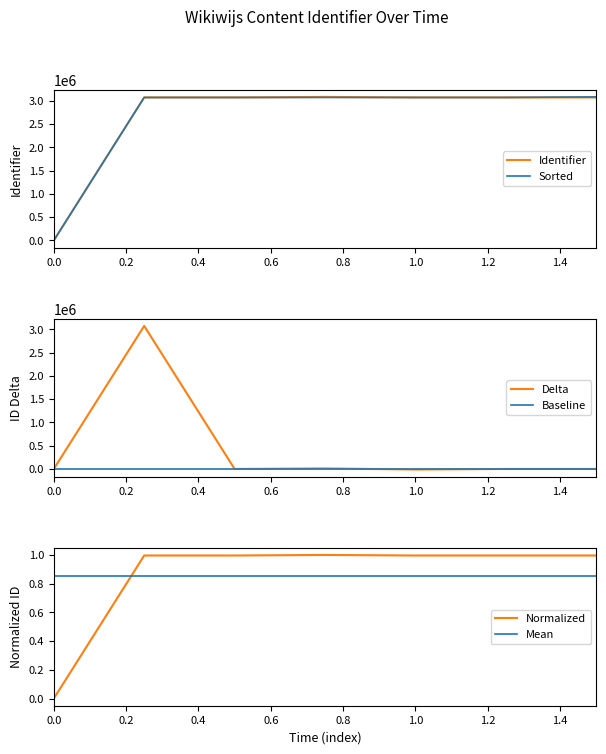

Is this an area chart (filled region under the line)?

No